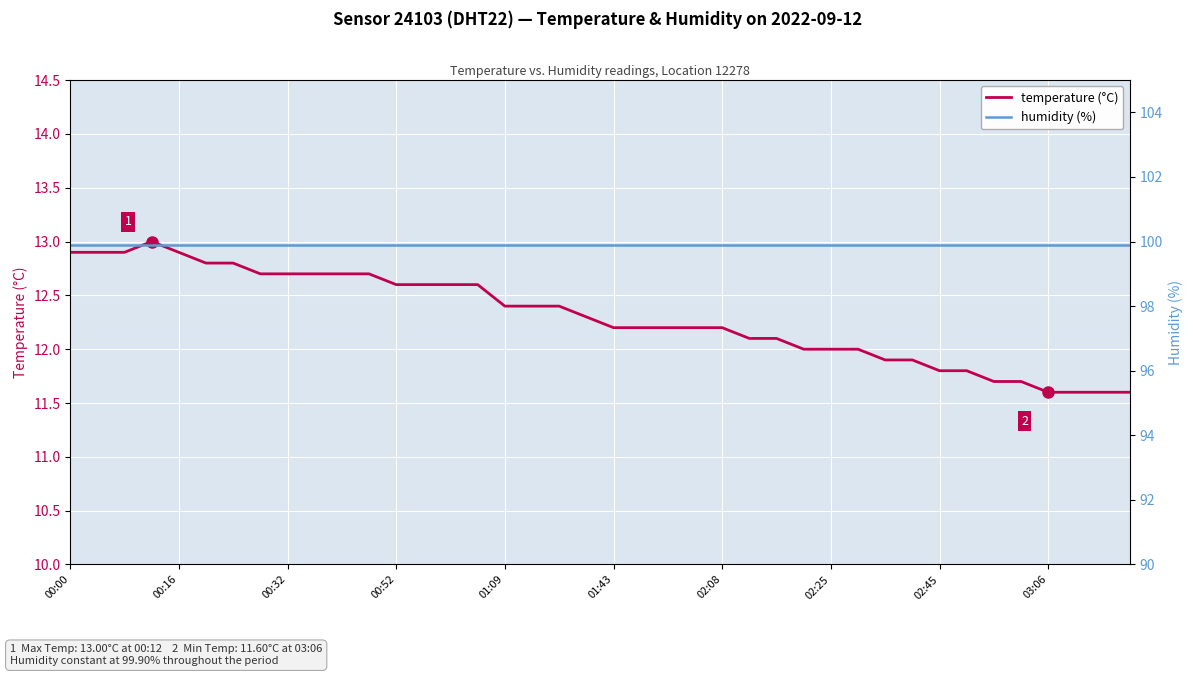

Reading left to right, what are all the values shown in this chart?

temperature: 12.9	12.9	12.9	13.0	12.9	12.8	12.8	12.7	12.7	12.7	12.7	12.7	12.6	12.6	12.6	12.6	12.4	12.4	12.4	12.3	12.2	12.2	12.2	12.2	12.2	12.1	12.1	12.0	12.0	12.0	11.9	11.9	11.8	11.8	11.7	11.7	11.6	11.6	11.6	11.6
humidity: 99.9	99.9	99.9	99.9	99.9	99.9	99.9	99.9	99.9	99.9	99.9	99.9	99.9	99.9	99.9	99.9	99.9	99.9	99.9	99.9	99.9	99.9	99.9	99.9	99.9	99.9	99.9	99.9	99.9	99.9	99.9	99.9	99.9	99.9	99.9	99.9	99.9	99.9	99.9	99.9